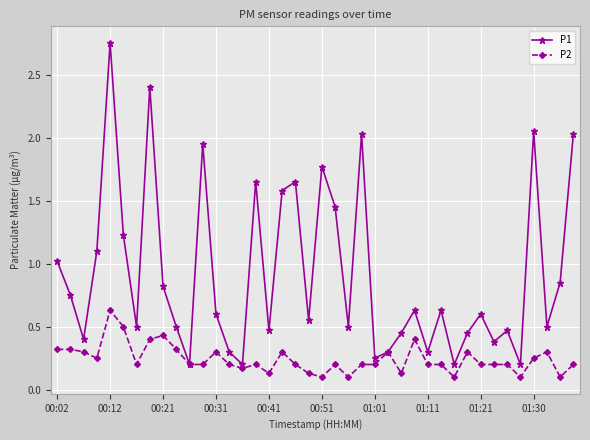

Rank the series by their maximum value, from highest to lowest.

P1, P2